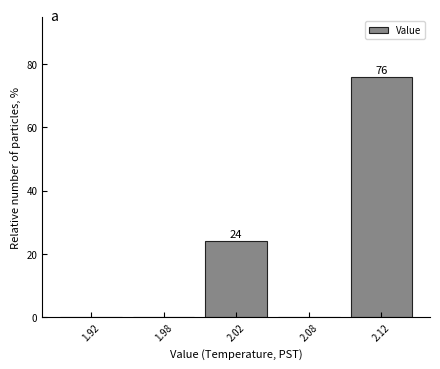

Reading left to right, extract all data points from this chart.

1.92=0	1.98=0	2.02=24	2.08=0	2.12=76